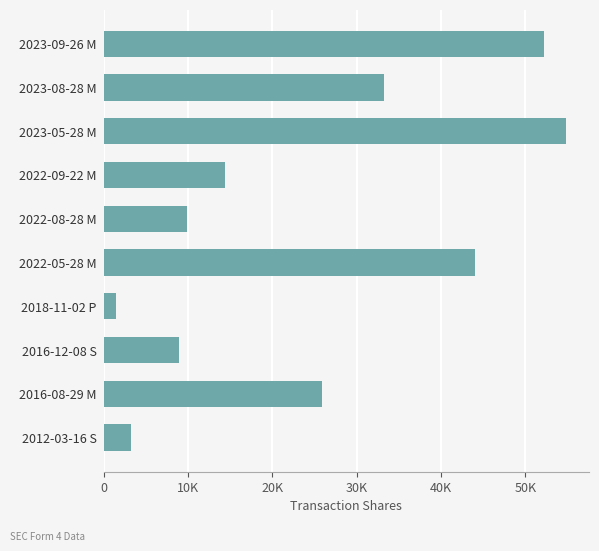

What is the maximum value shown in the chart?

54807